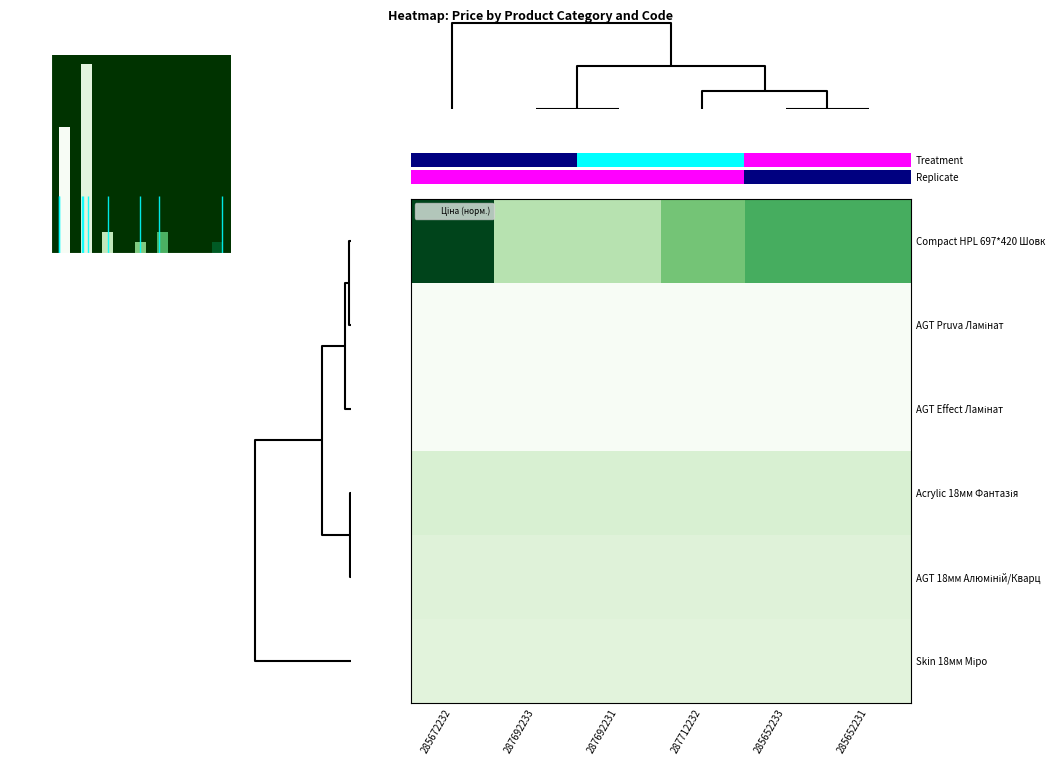

Which series has the largest range (max minus min)?

Compact HPL 697*420 Шовк